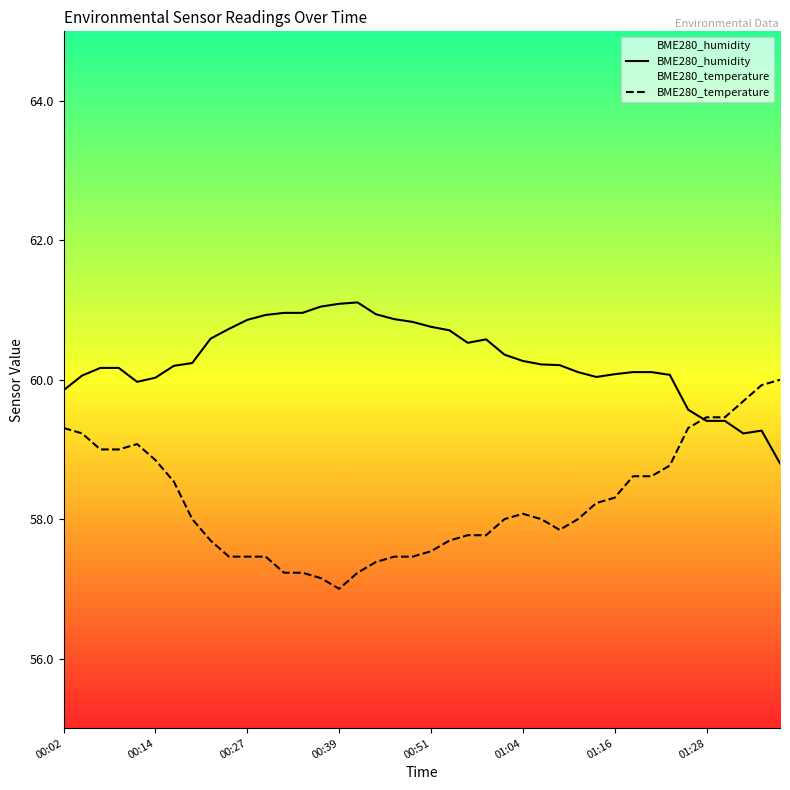

Rank the series by their maximum value, from highest to lowest.

BME280_humidity, BME280_temperature